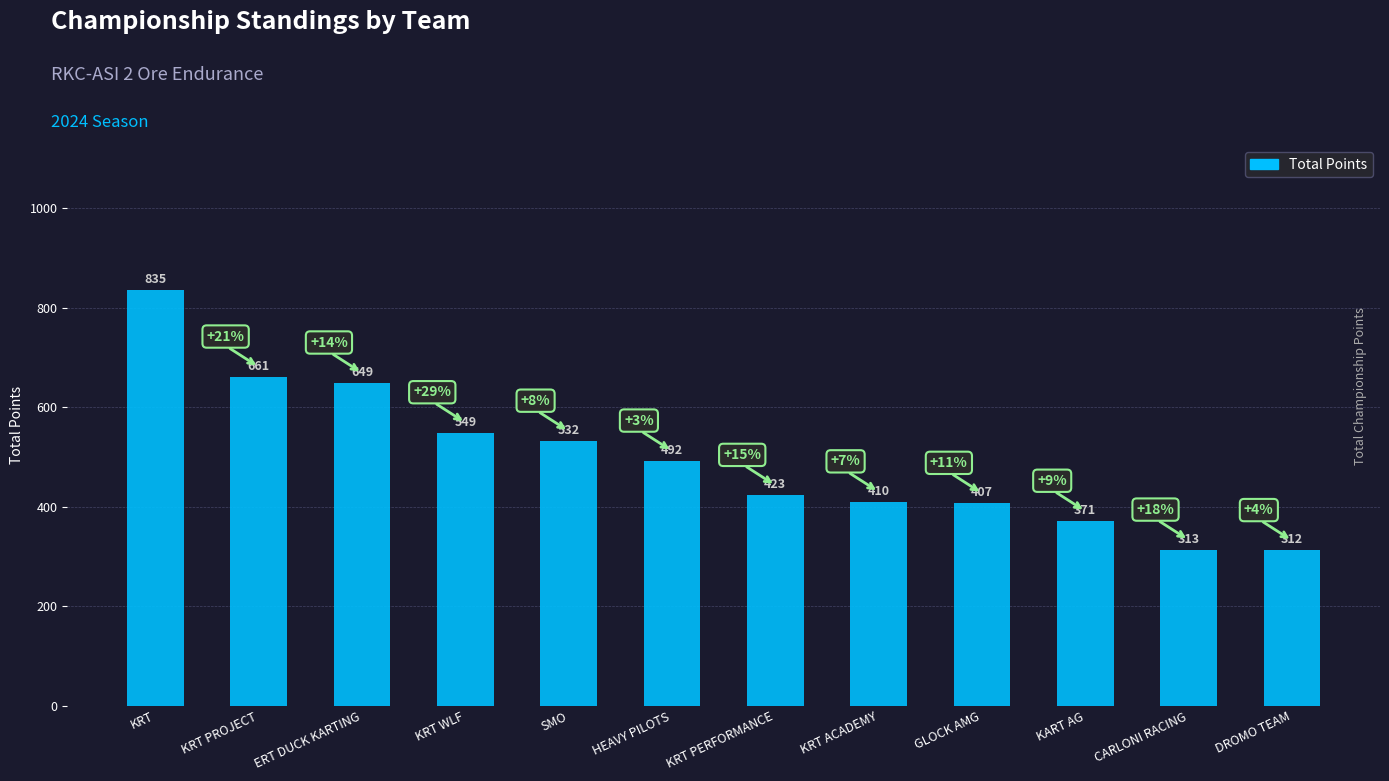

Which has a higher value, GLOCK AMG or CARLONI RACING?

GLOCK AMG